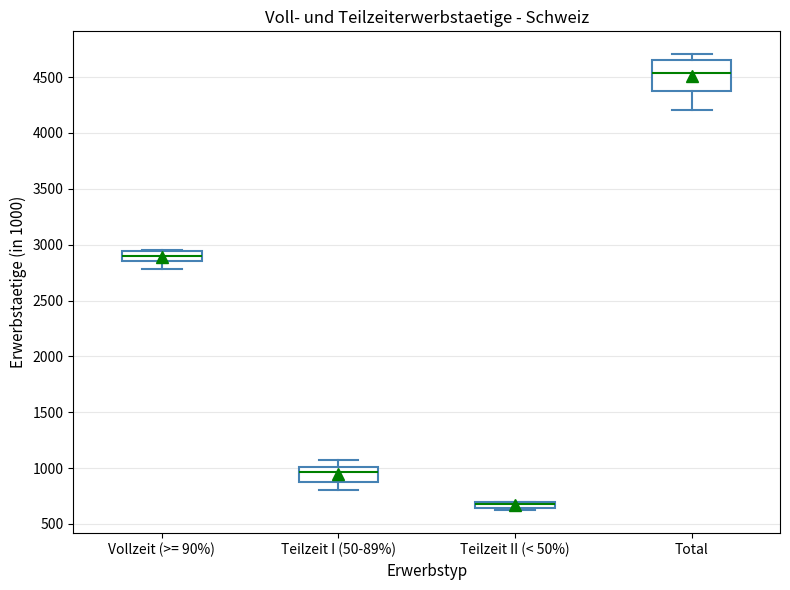

Where does the upper whisker of the box for Teilzeit I (50-89%) end on the y-axis? The values are not printed on the chart, so give them approximately, as read against the axis.

1050